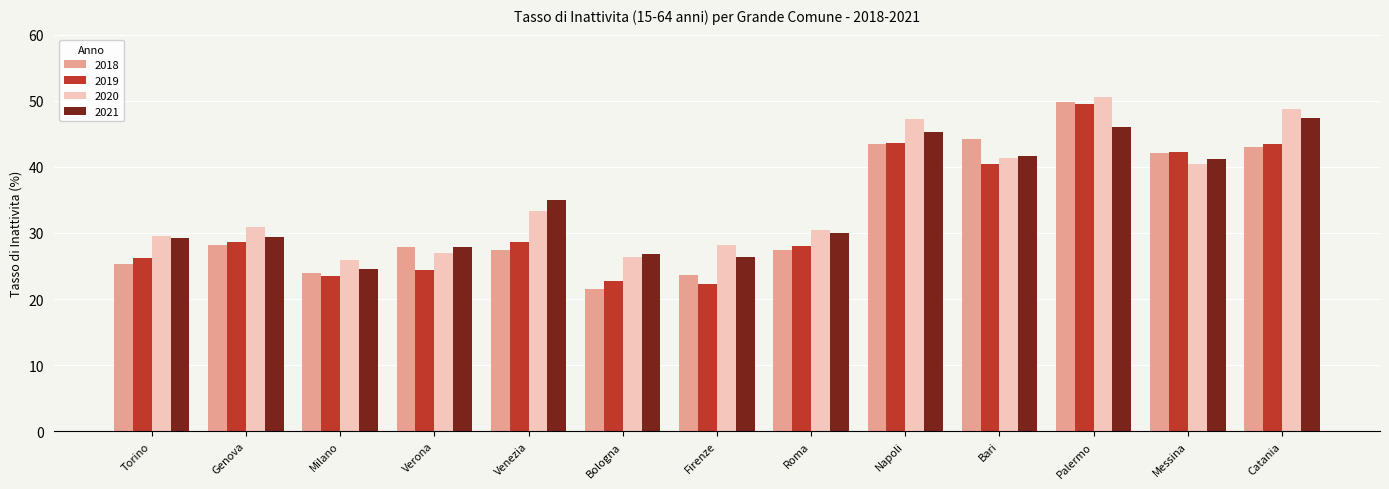

What is the difference between the highest and lowest values at Roma?

3.0